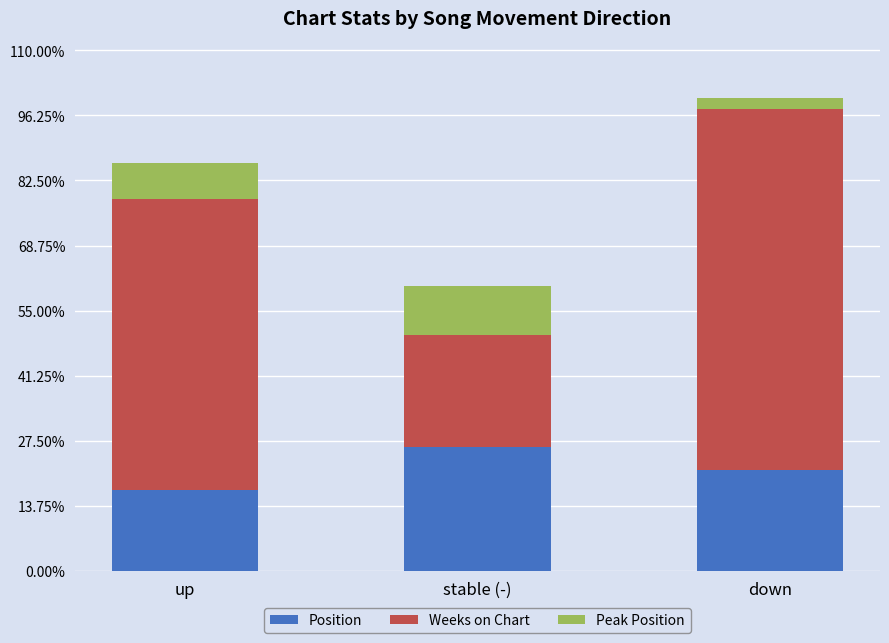

What is the difference between the maximum and minimum values in the Weeks on Chart series?

0.5